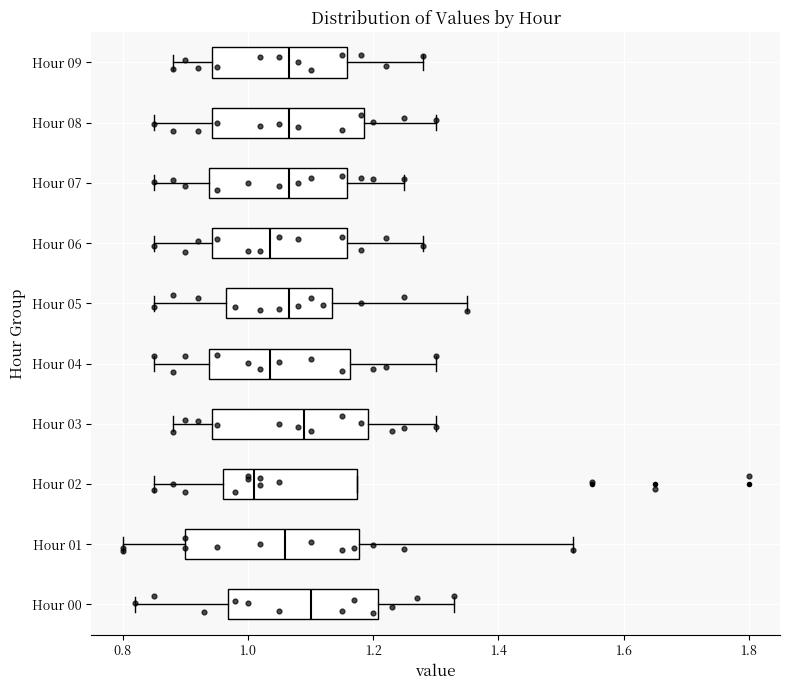

Which box is the widest, from its left edge to its right edge?

Hour 01